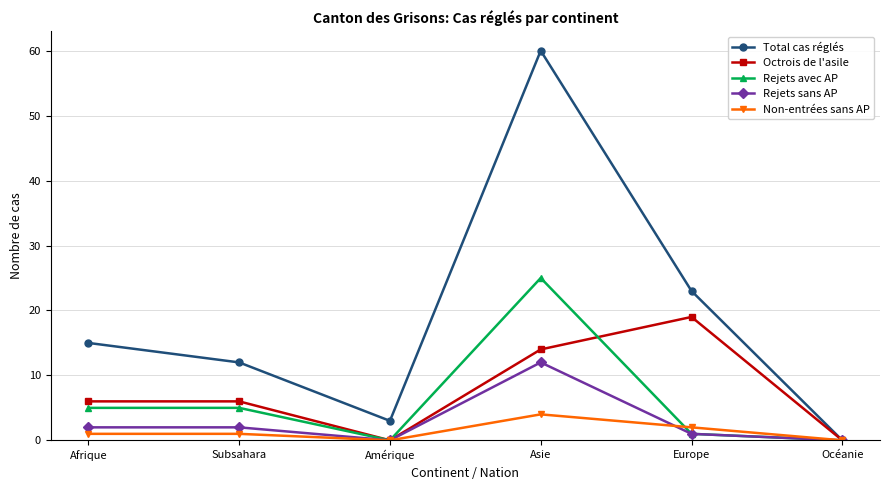

The value of Octrois de l'asile at Amérique is 0. True or false?

True